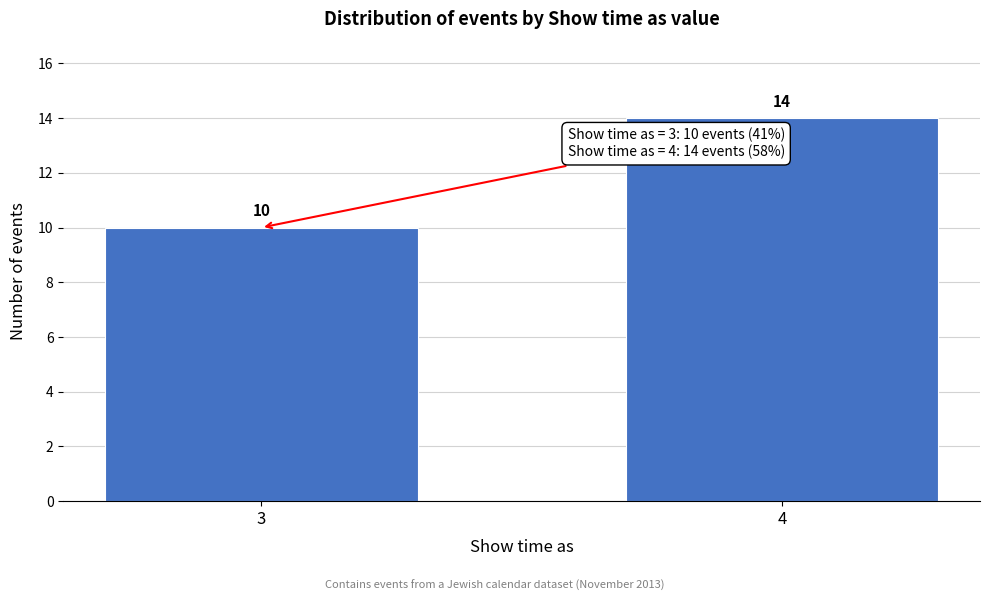

Reading right to left, extract all data points from this chart.

4=14	3=10